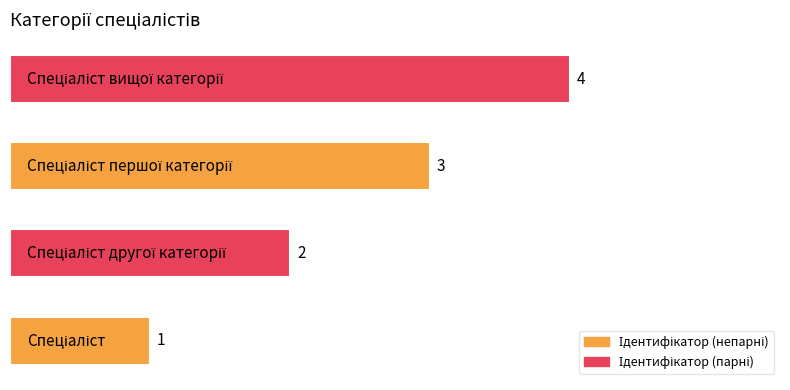

How many values are between 2 and 4?

3